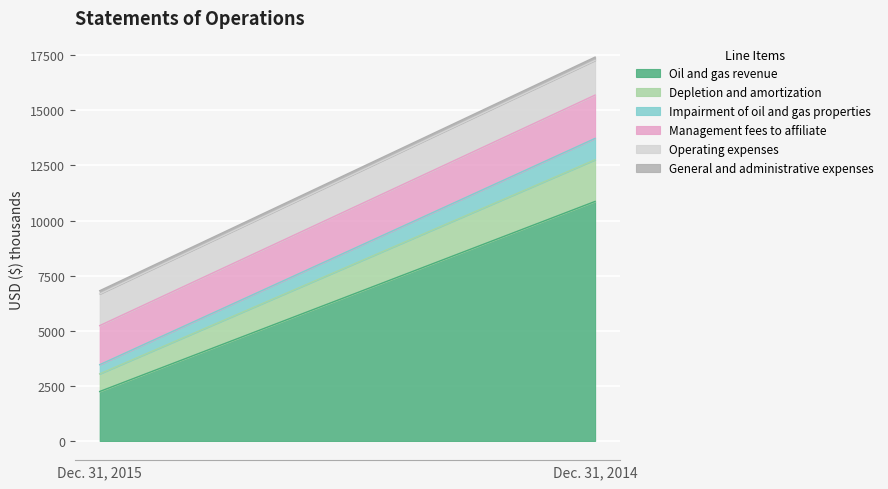

The Depletion and amortization series shows 764 at Dec. 31, 2014. True or false?

False